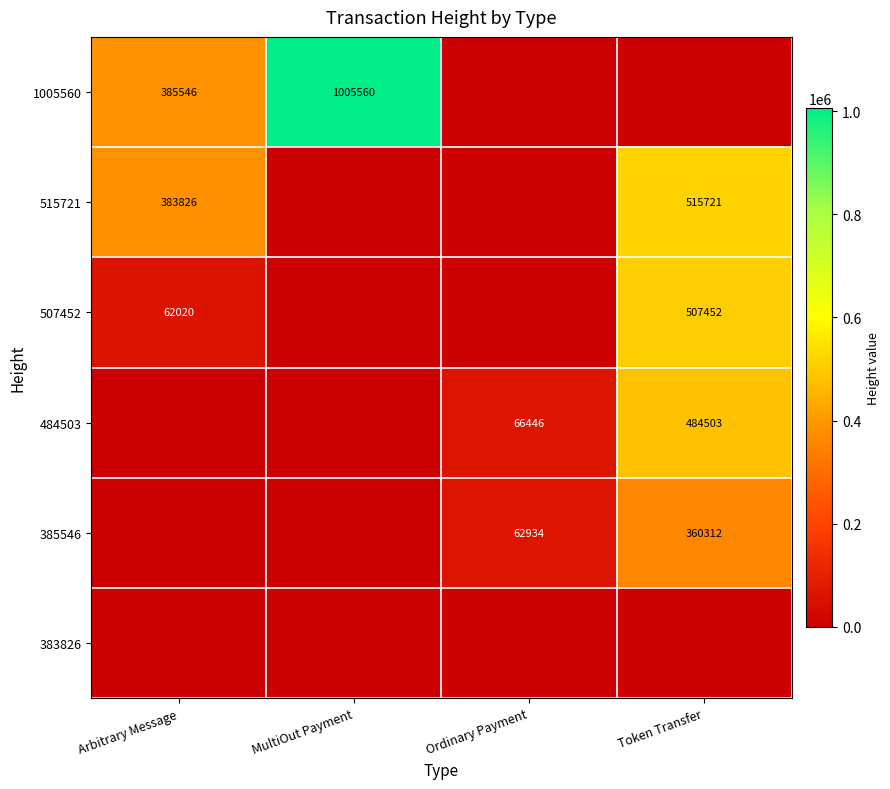

Is it true that 1005560 equals 1005560 at MultiOut Payment?

True